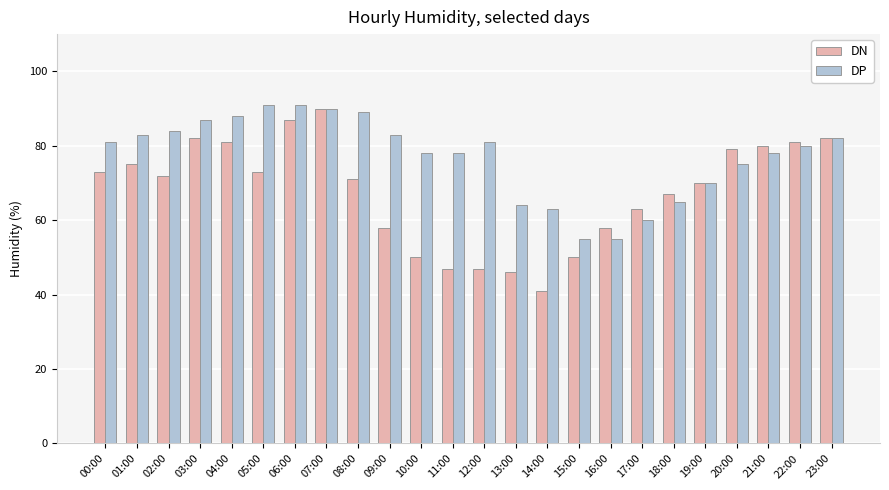

Where is DP nearest to the value 73?

20:00